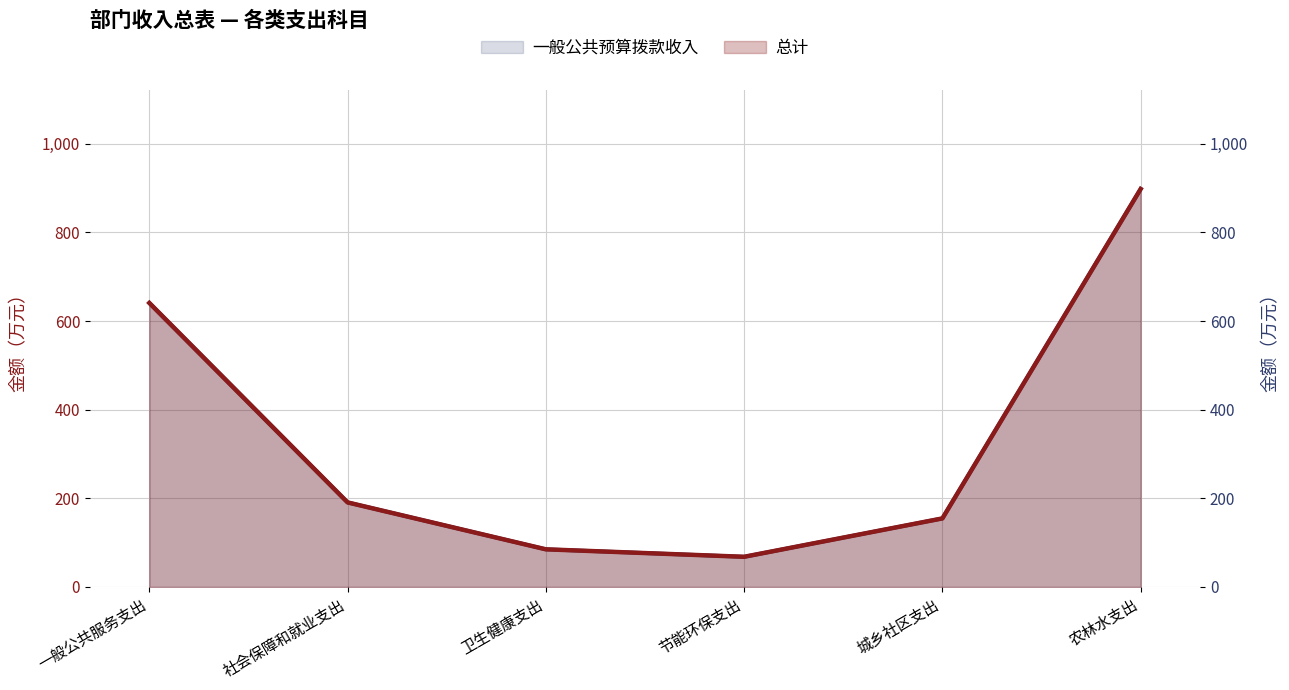

List the labels in order of 一般公共预算拨款收入 value, smallest first.

节能环保支出, 卫生健康支出, 城乡社区支出, 社会保障和就业支出, 一般公共服务支出, 农林水支出